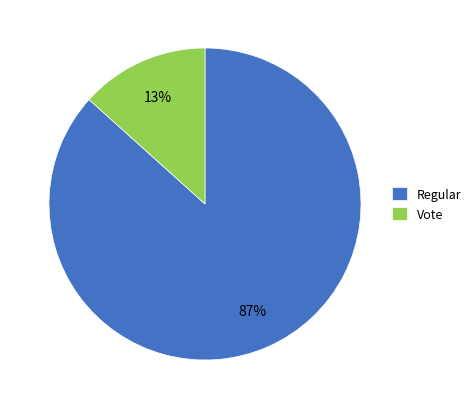

To the nearest percent, what percentage of the pie is Vote?

13%